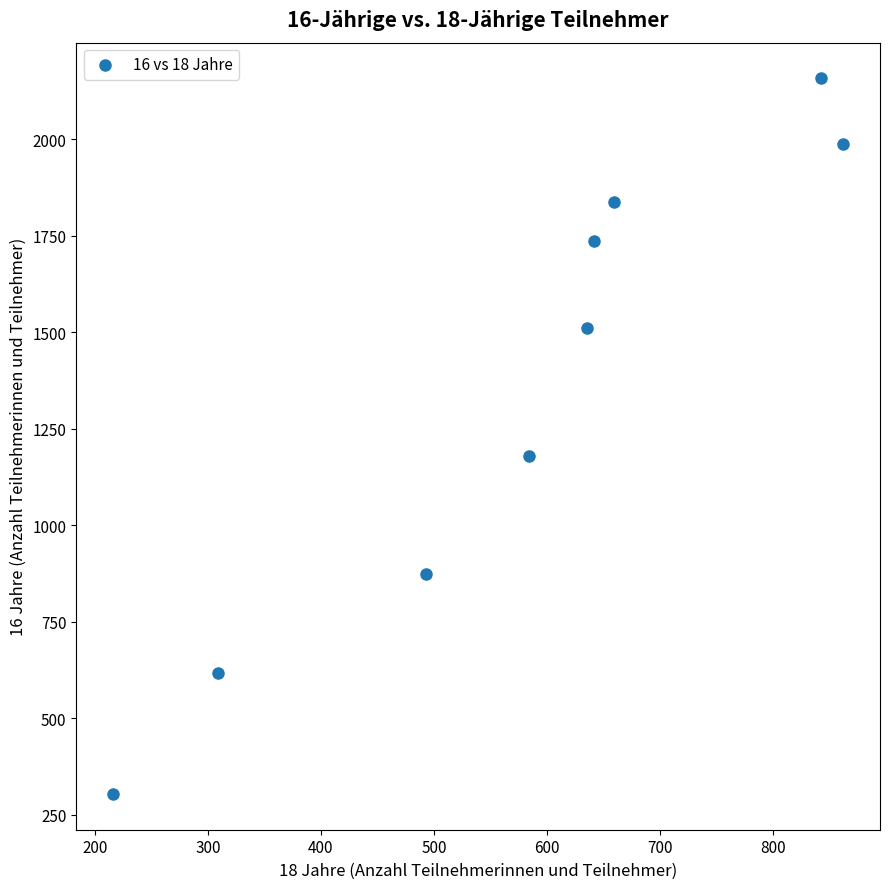

What is the range of X values (max minus min)?

646